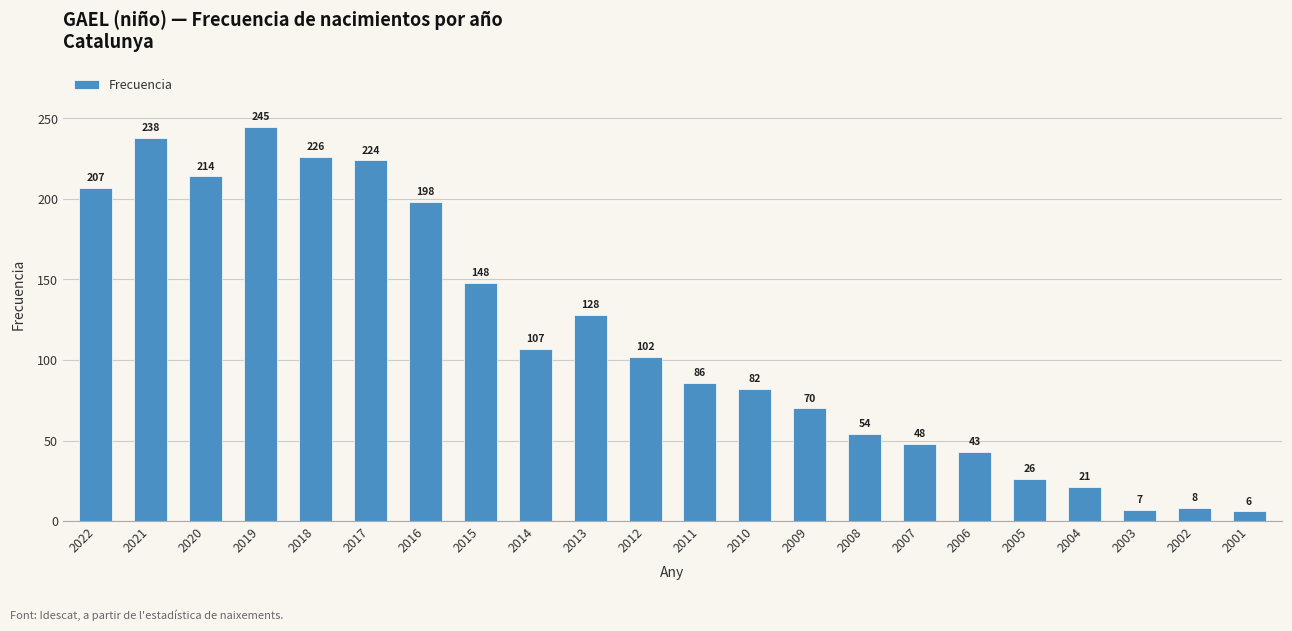

What is the approximate value at 2022, to the nearest 10?

210